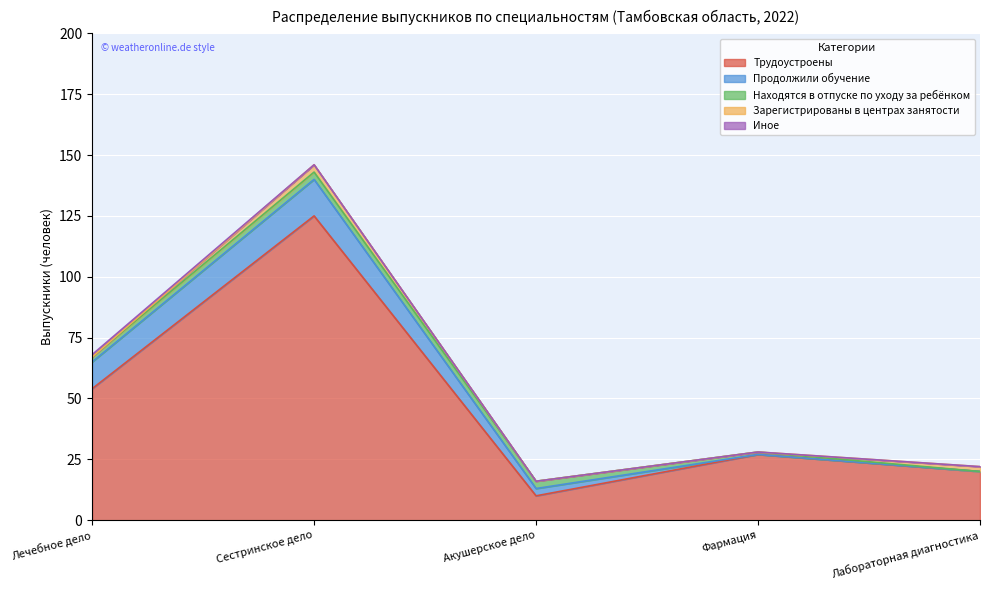

What is the value of the Зарегистрированы в центрах занятости point at the 5th from the left?

2